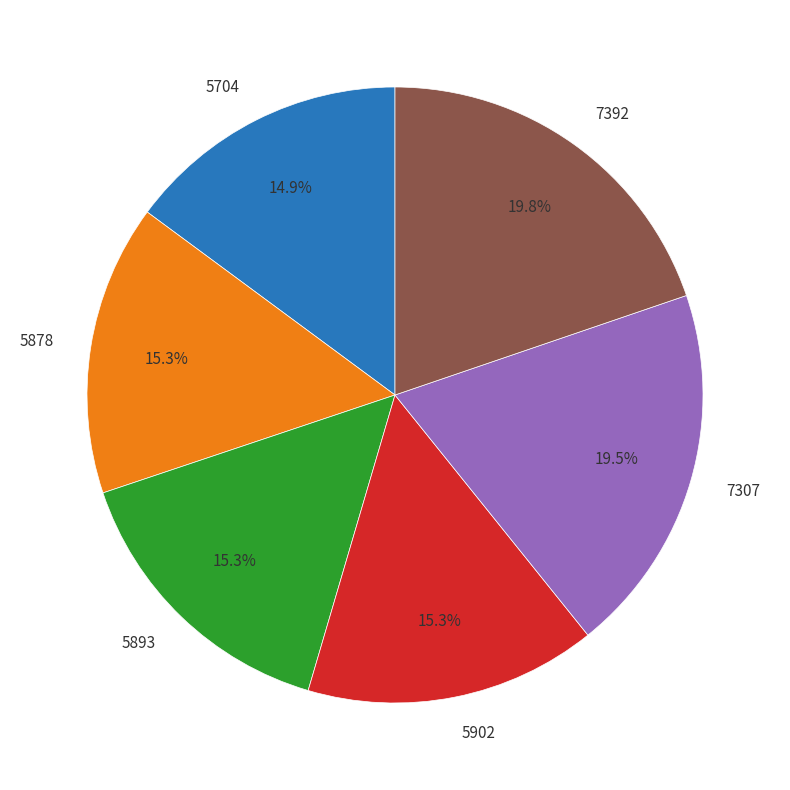

Between 7392 and 5704, which is larger?

7392